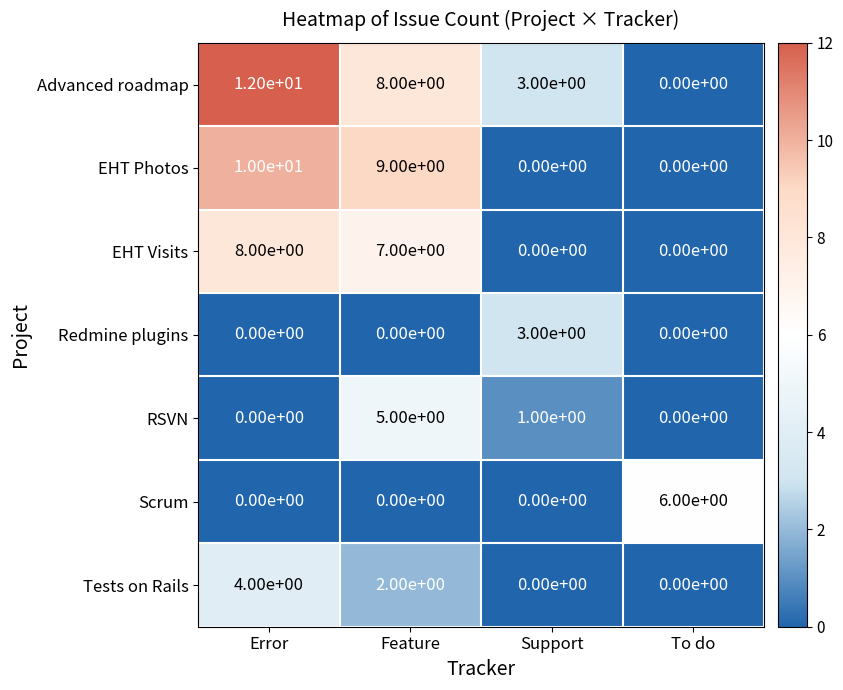

How many Tests on Rails values are between 0 and 4?

4